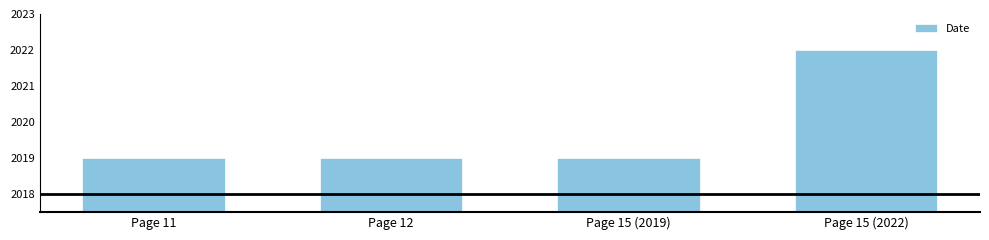

Does the chart contain any negative values?

No